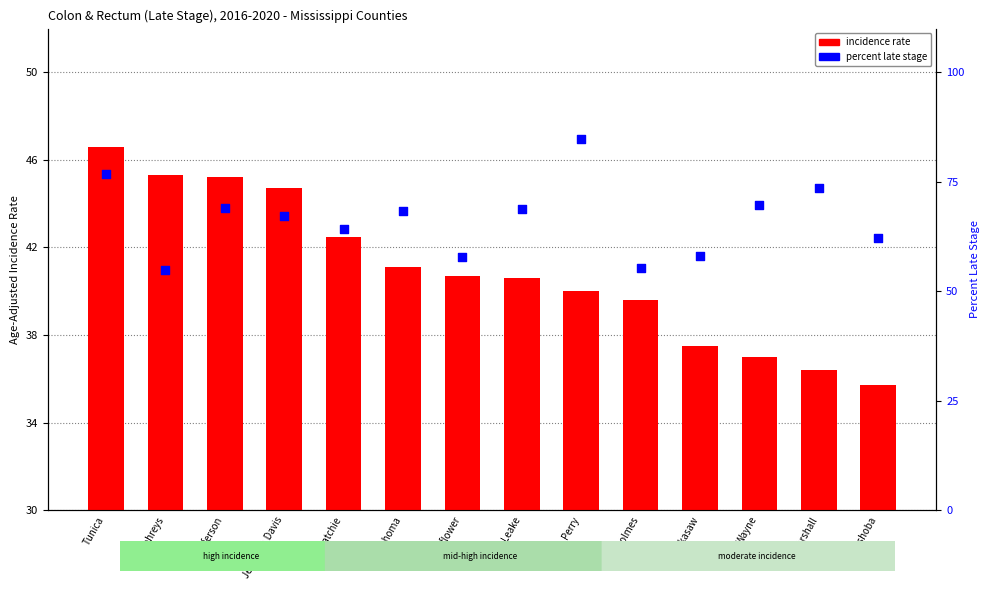

What is the total value across all series at Jefferson?

114.2